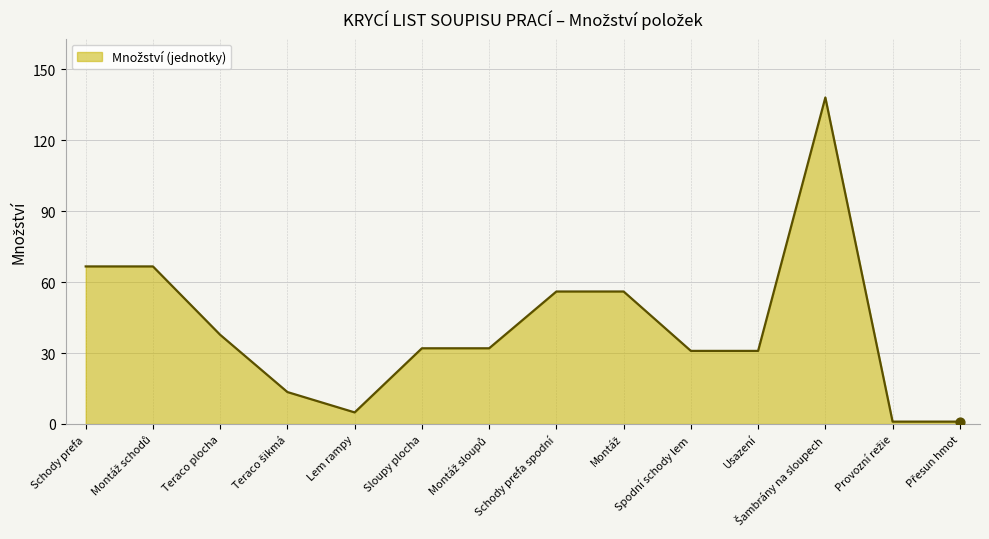

Which has a higher value, Usazení or Schody prefa spodní?

Schody prefa spodní